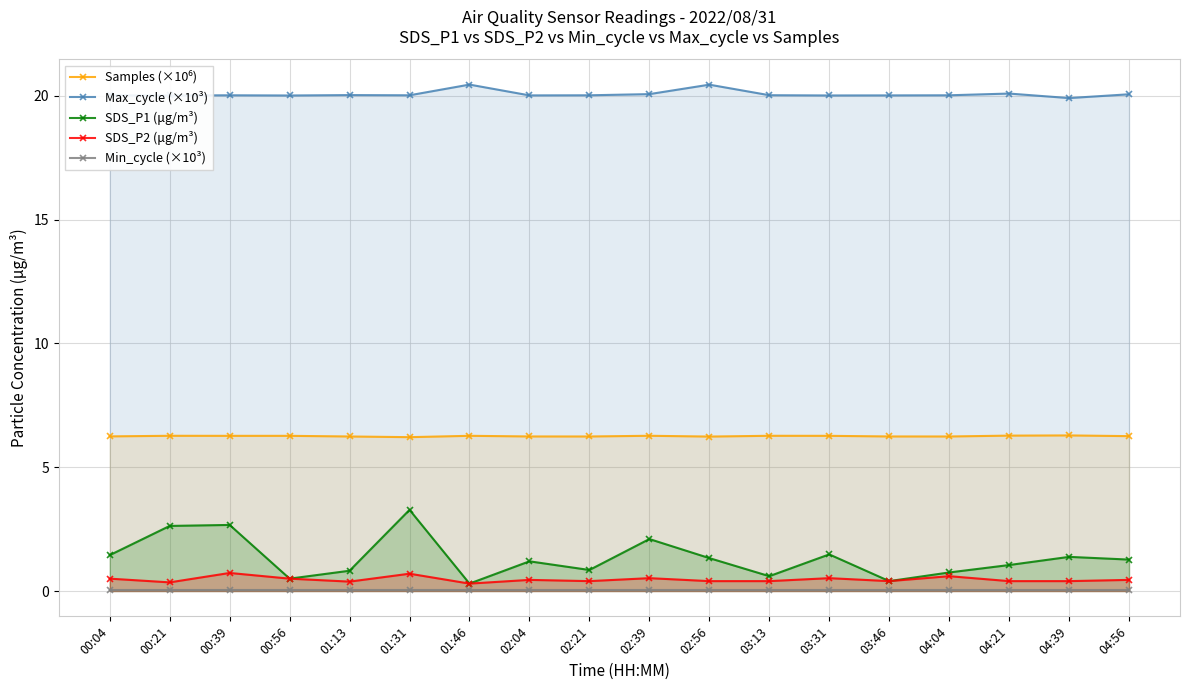

True or false: Min_cycle (×10³) and Samples (×10⁶) cross at least once.

False